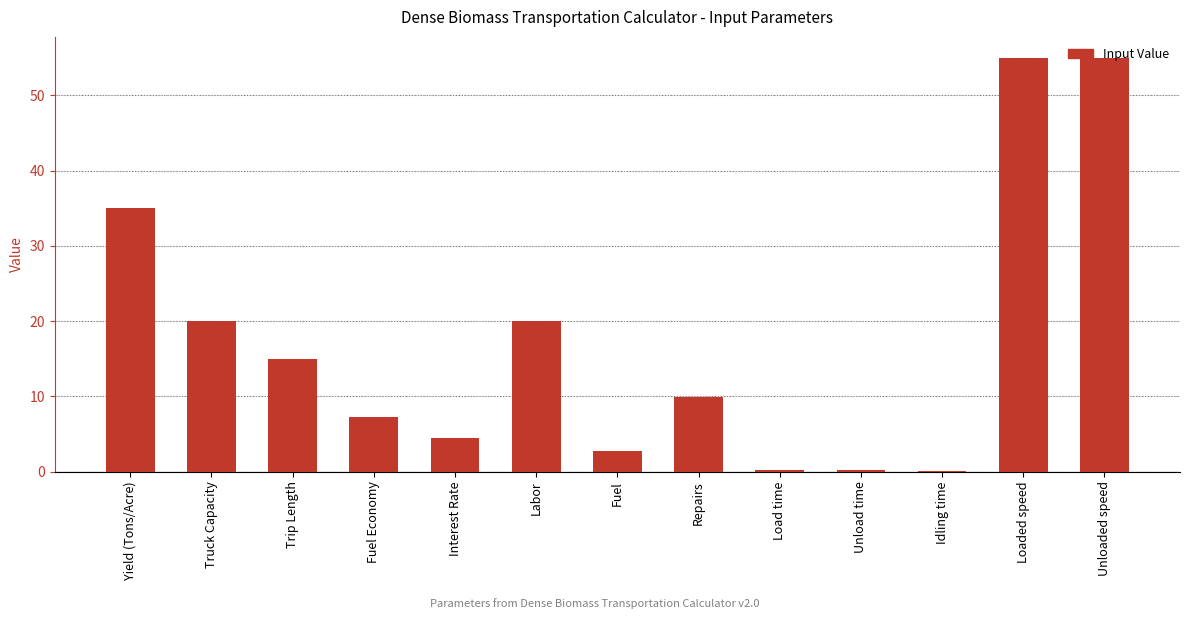

True or false: the data shows 6.4 at Truck Capacity.

False